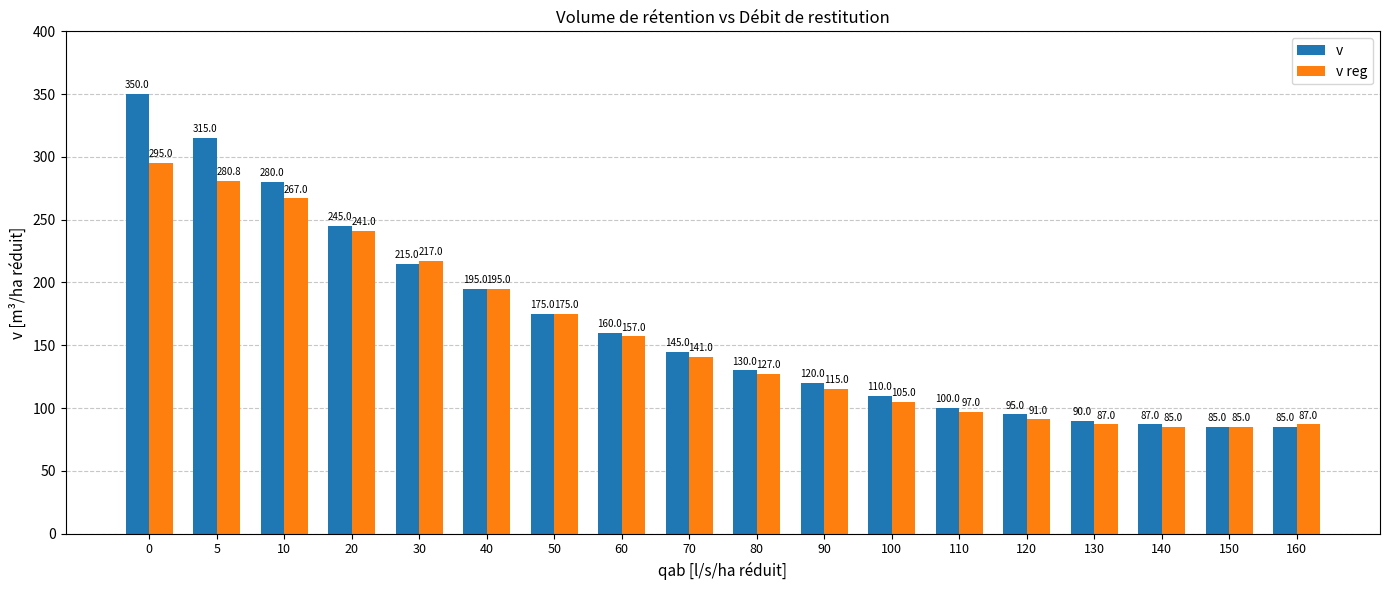

Rank the series at 100 from lowest to highest value.

v reg, v